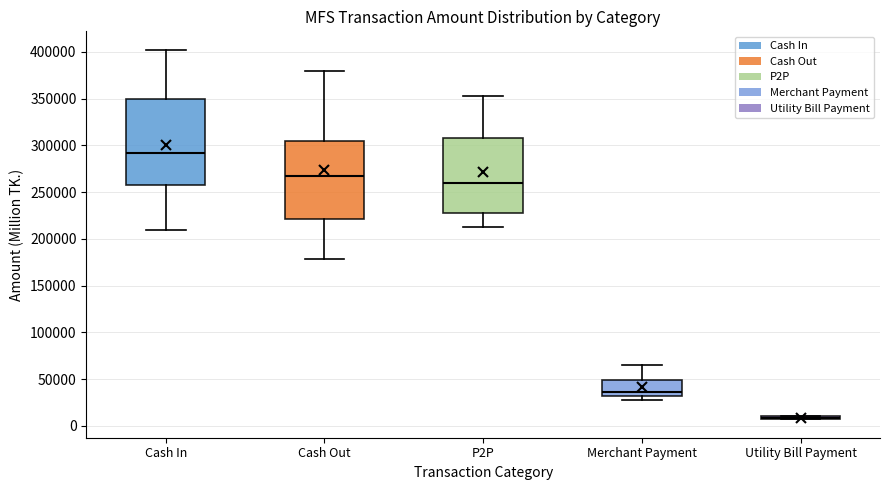

Comparing the boxes themselves (not the whiskers), which one is the tallest?

Cash In